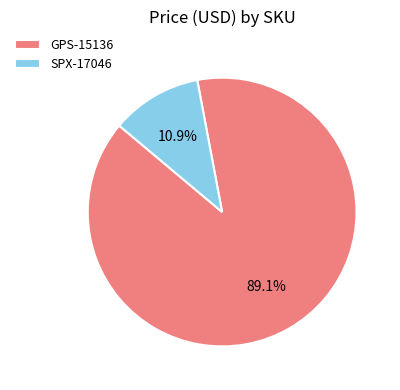

Approximately how many times larger is the value at GPS-15136 compared to SPX-17046?

8.2